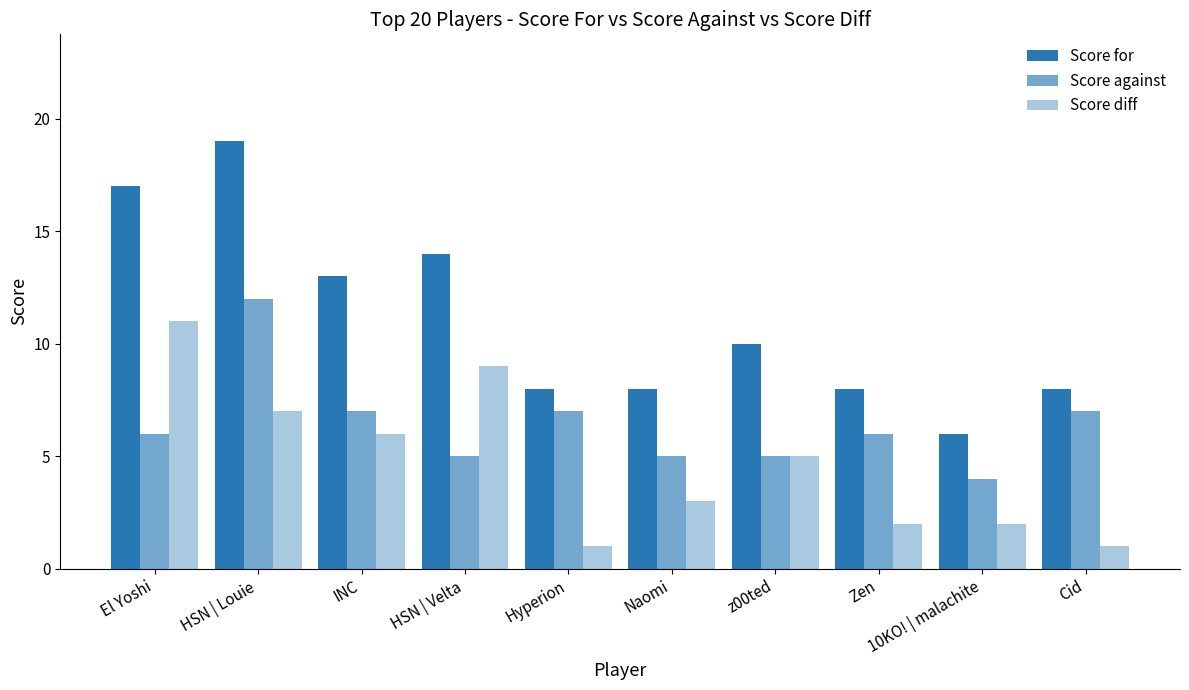

How many values in the Score diff series are below 5?

5